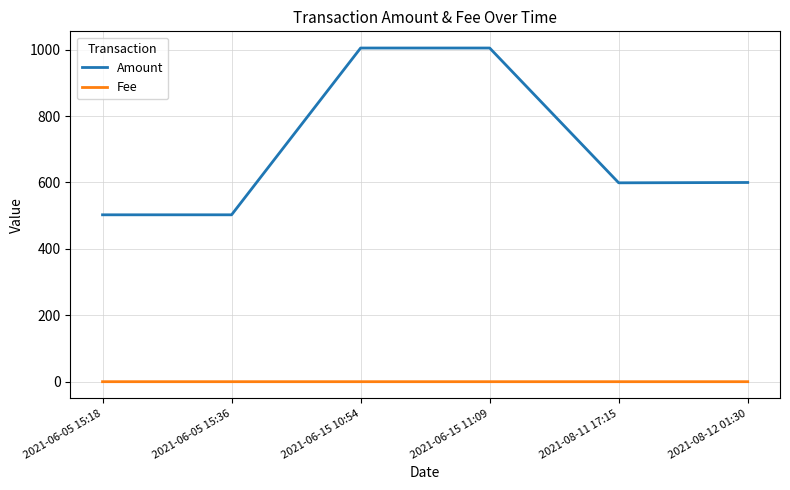

Which series changed the most between 2021-06-05 15:18 and 2021-08-12 01:30?

Amount